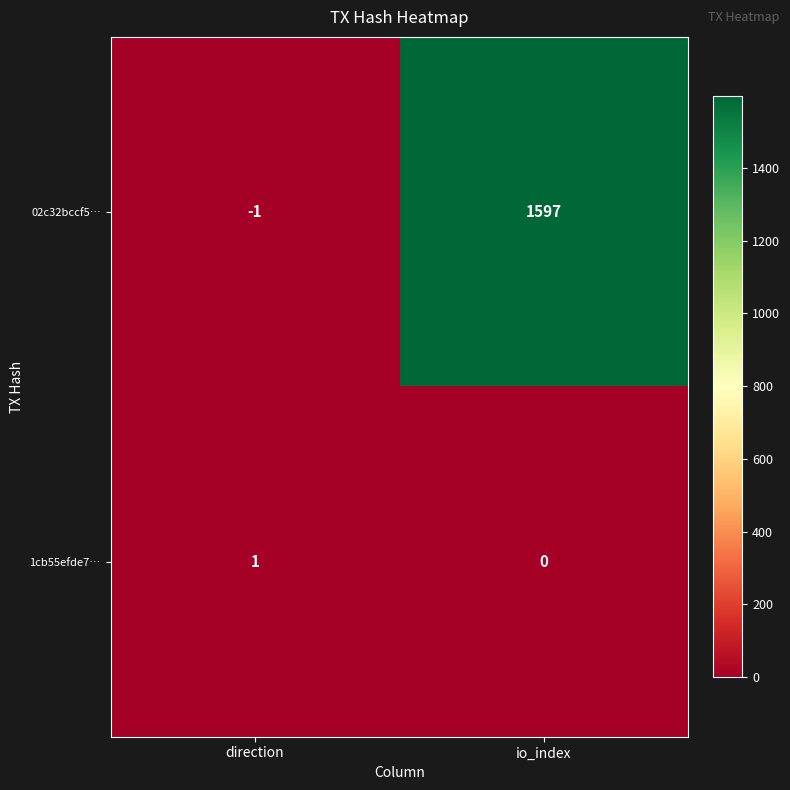

Which category has the highest value across all series?

io_index